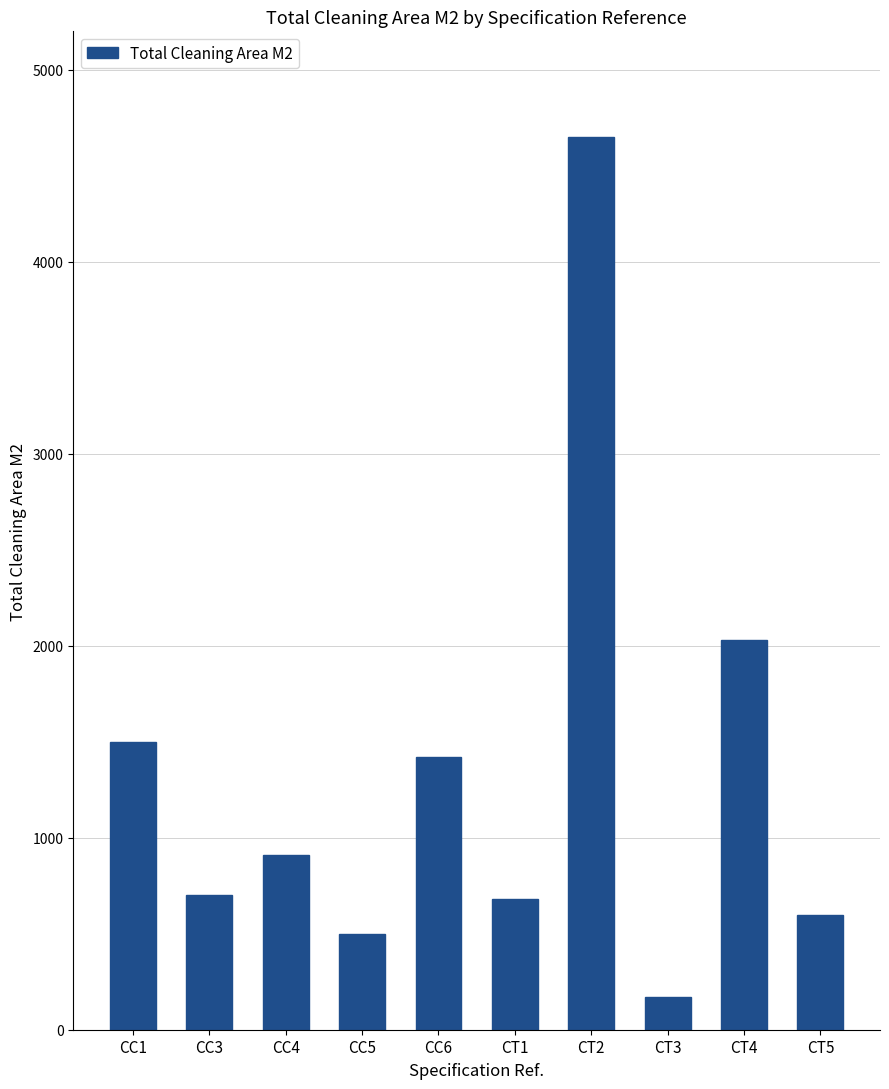

What is the minimum value shown in the chart?

170